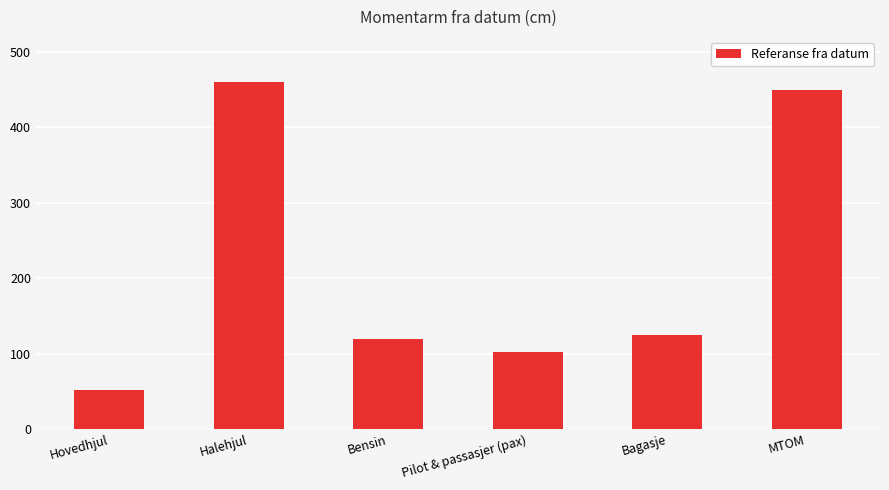

What is the change in value from Halehjul to Bagasje?

-335